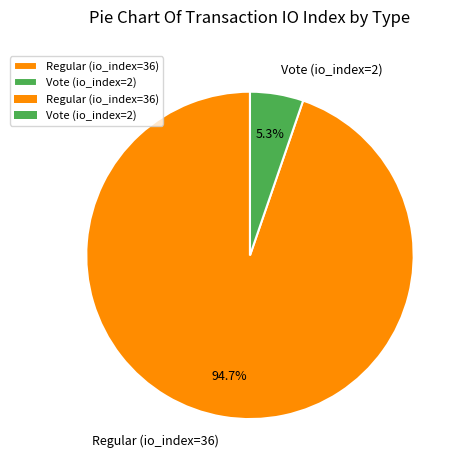

True or false: Vote (io_index=2) accounts for 18% of the total.

False